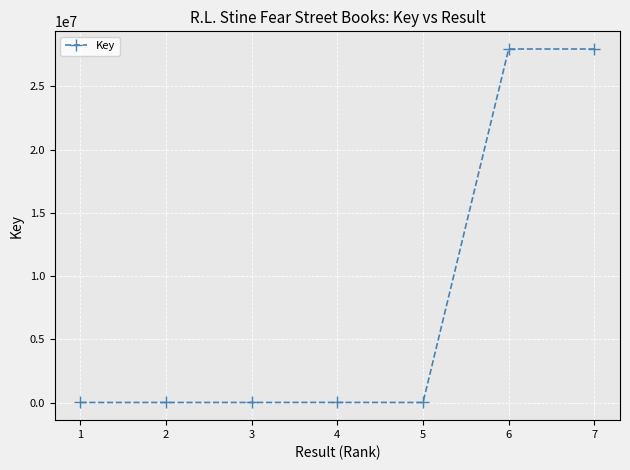

Is it true that the value at 7 is 27954771?

True